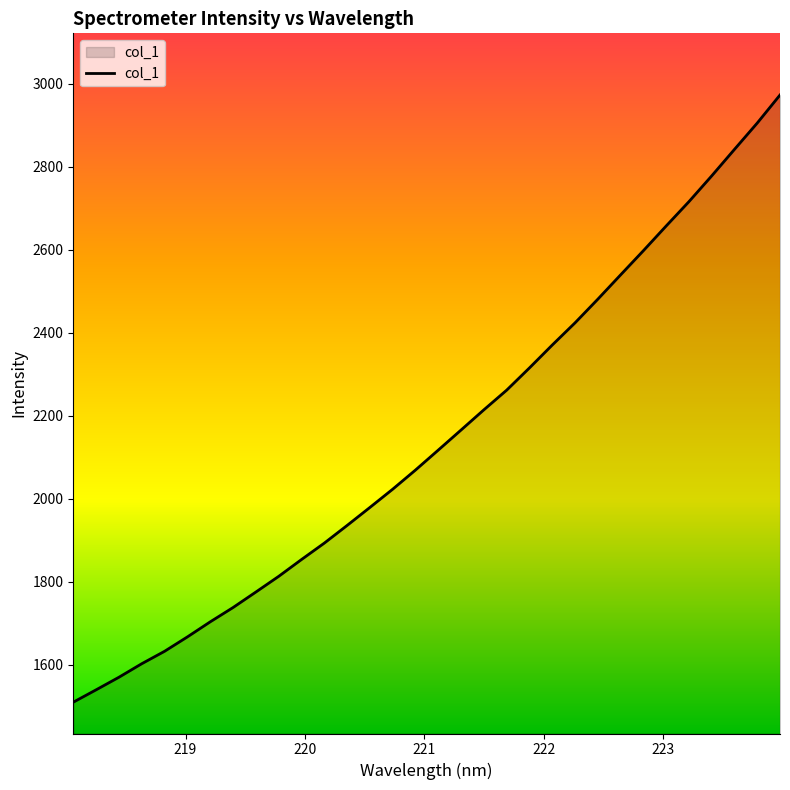

What is the smallest value displayed?

1509.5